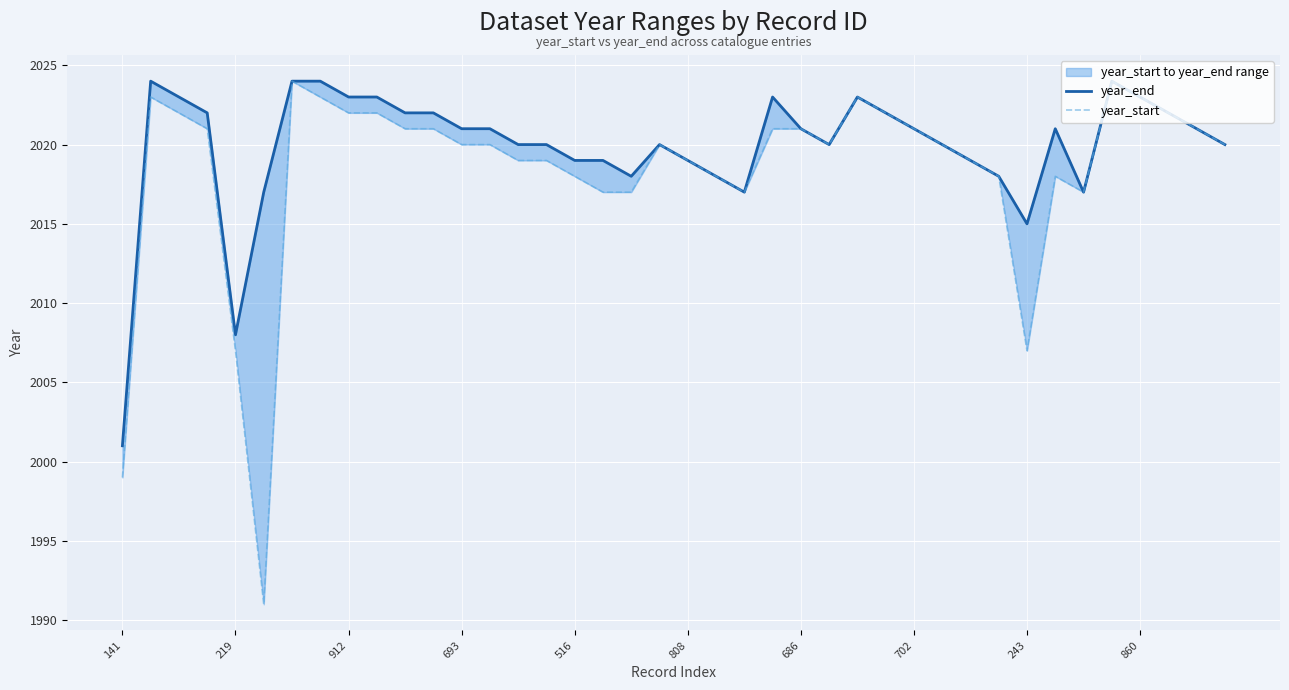

True or false: year_start and year_end cross at least once.

False